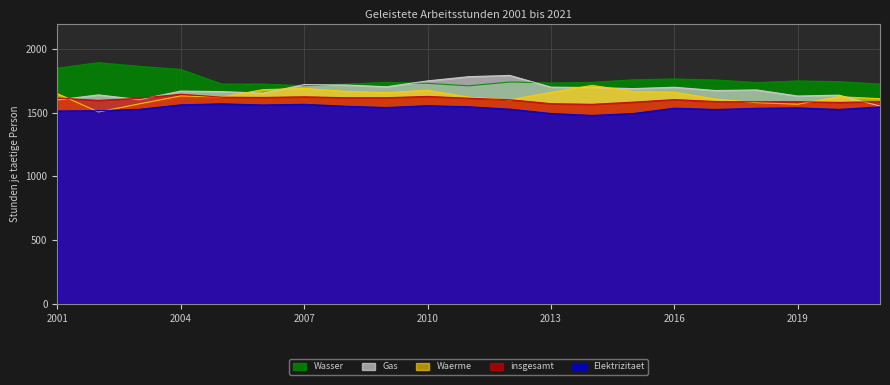

What is the value of the Wasser point at the 2nd from the left?

1893.0